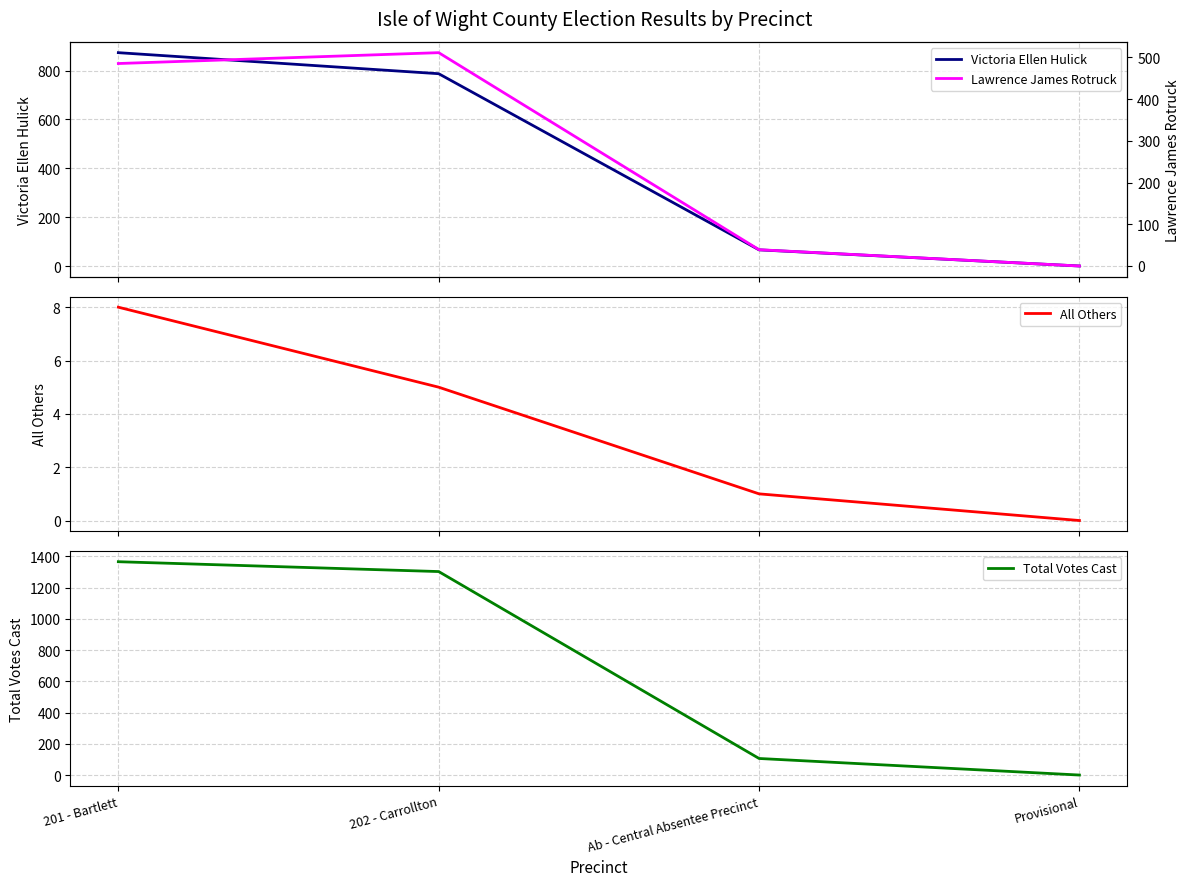

What is the difference between the maximum and minimum values in the Total Votes Cast series?

1365